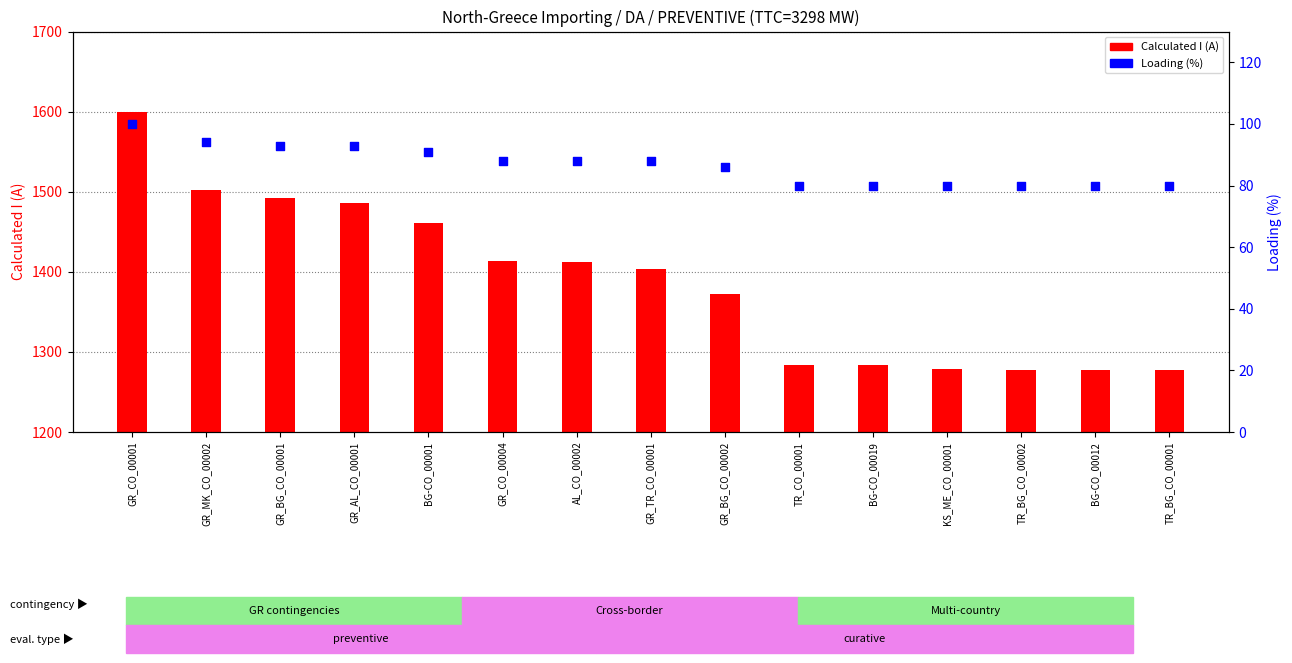

Which series contains the highest Y value?

Calculated I (A)